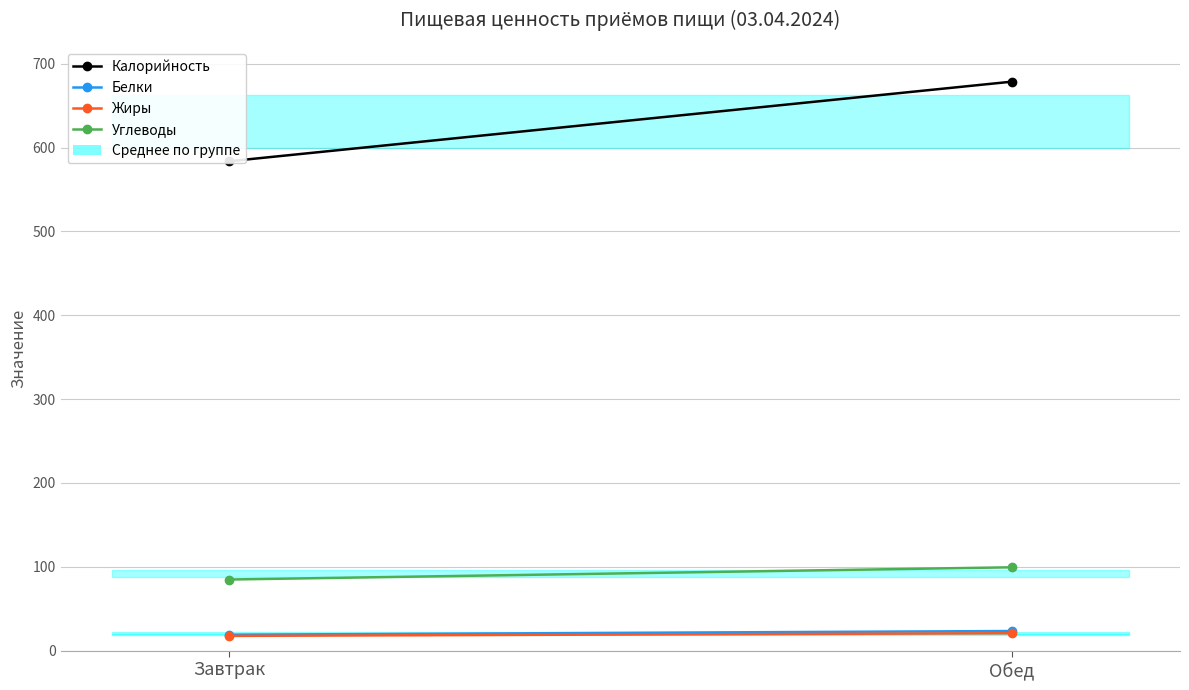

What is the smallest value displayed?

17.6